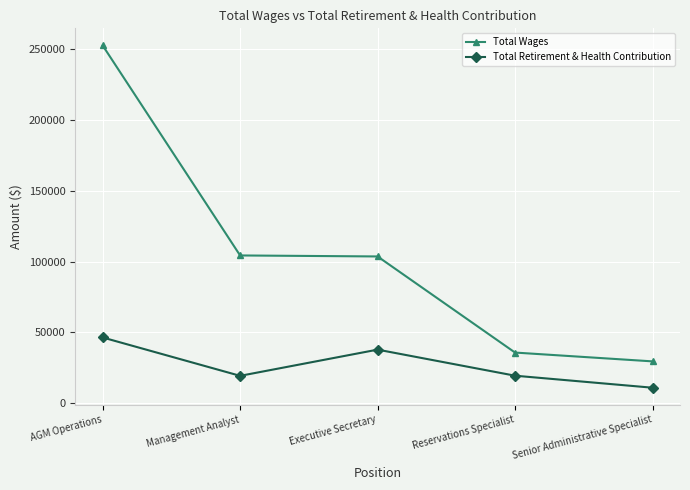

What is the average value of the Total Retirement & Health Contribution series?

26859